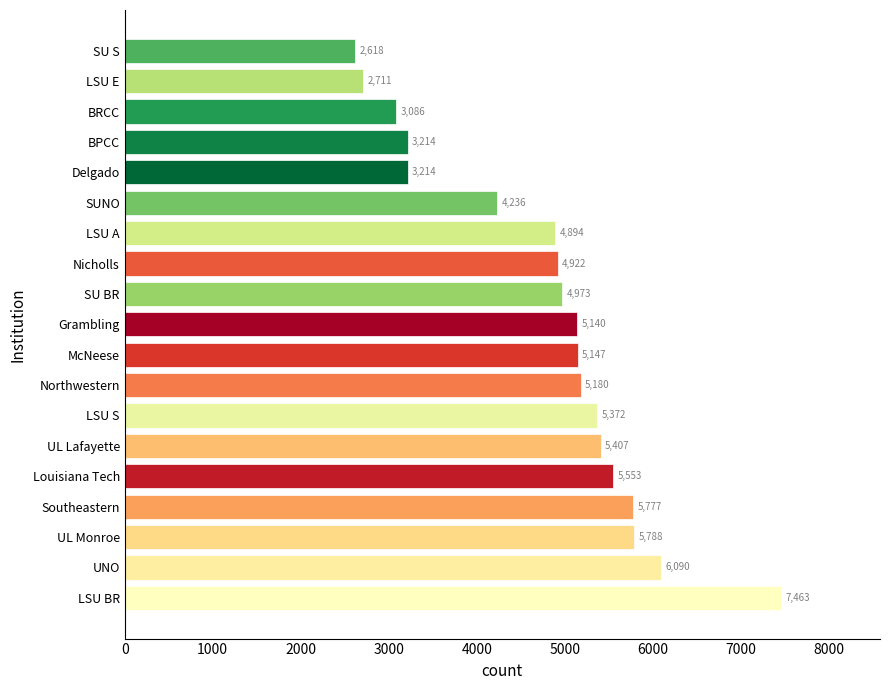

Read the value at McNeese.

5147.3